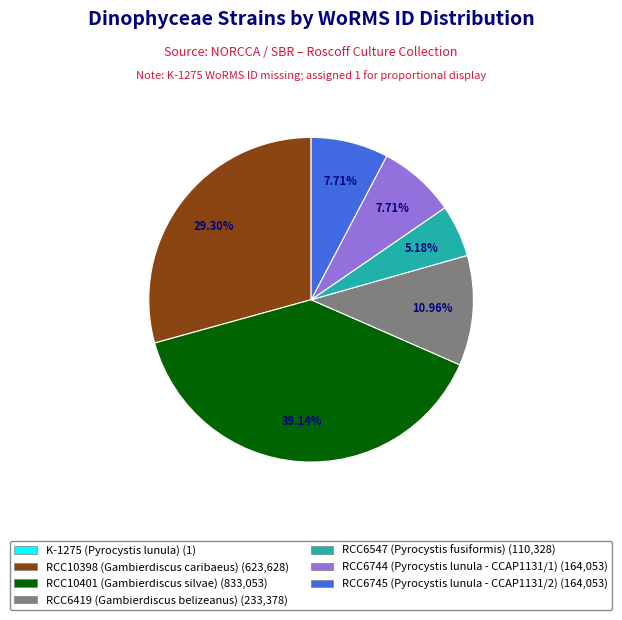

Which slice is the largest?

RCC10401 (Gambierdiscus silvae)